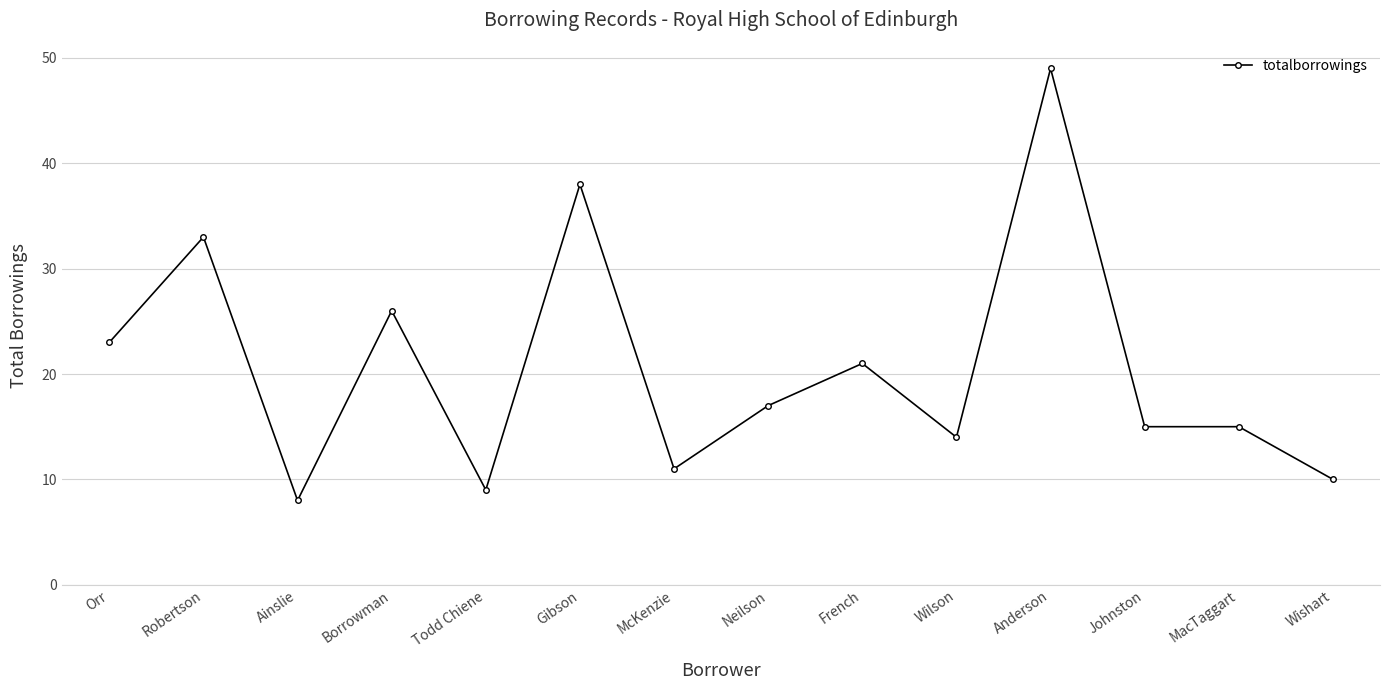

Approximately how many times larger is the value at Johnston compared to Gibson?

0.4